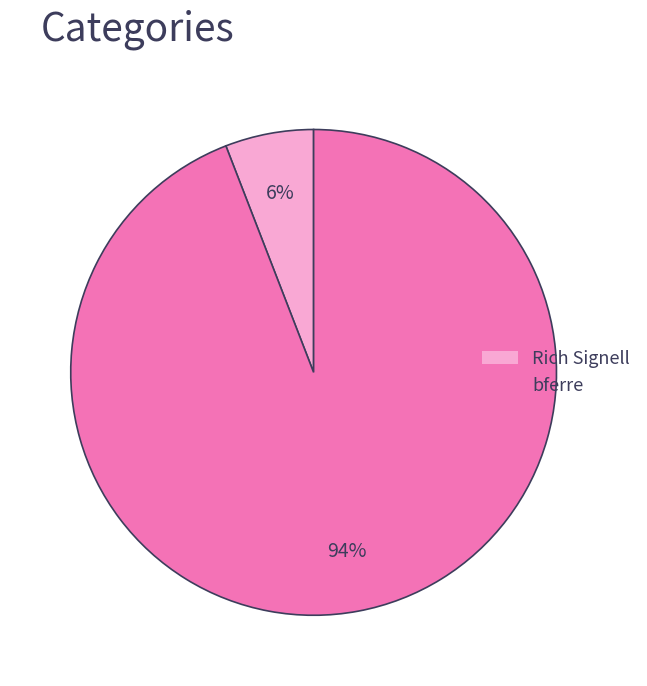

The bferre slice represents 94% of the pie. True or false?

True